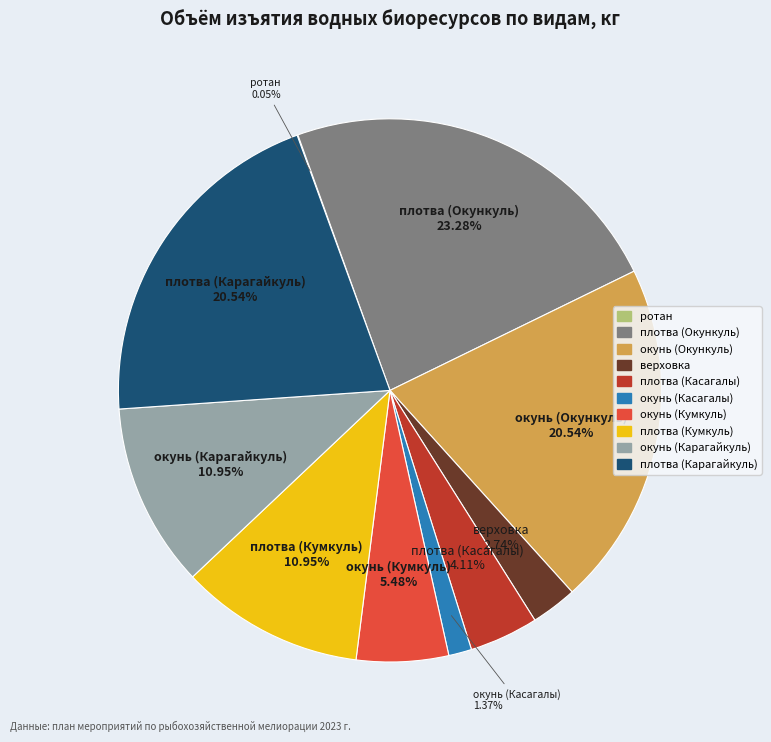

Does плотва (Касагалы) represent more than half of the total?

No